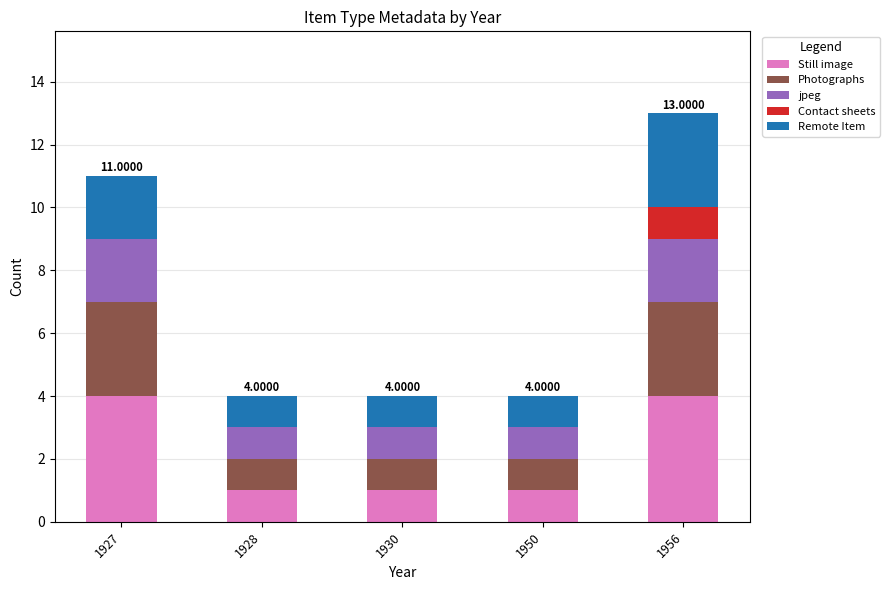

At which category is the sum across all series the highest?

1956